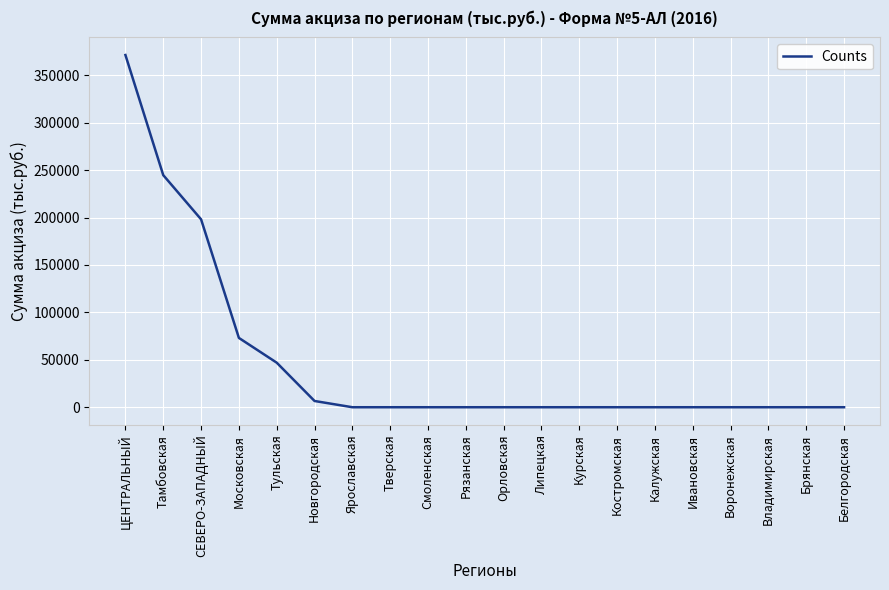

What is the sum of all values?

940668